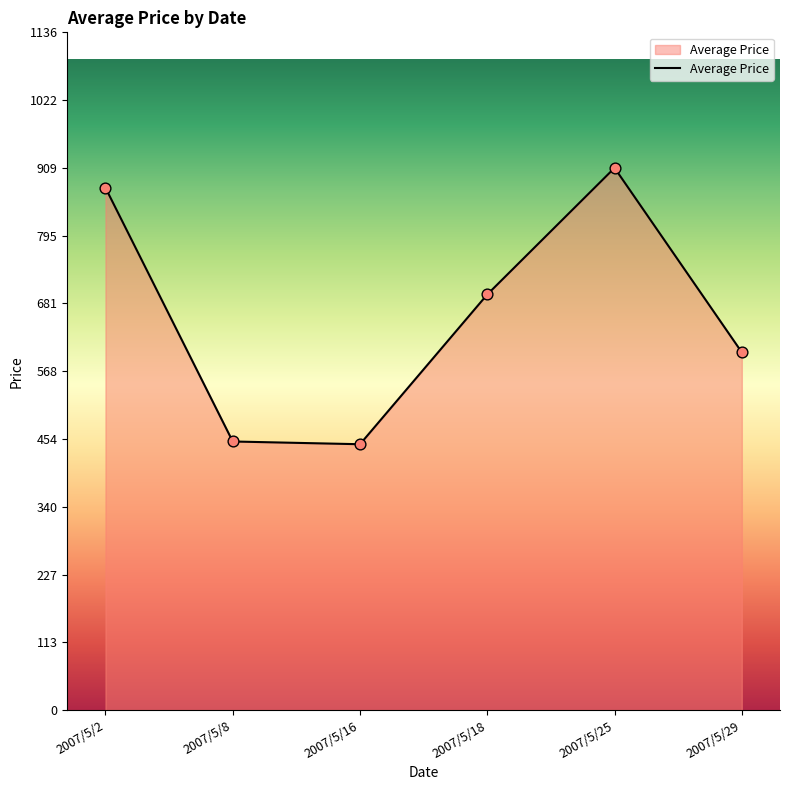

What is the ratio of the value at 2007/5/16 to the value at 2007/5/29?

0.7